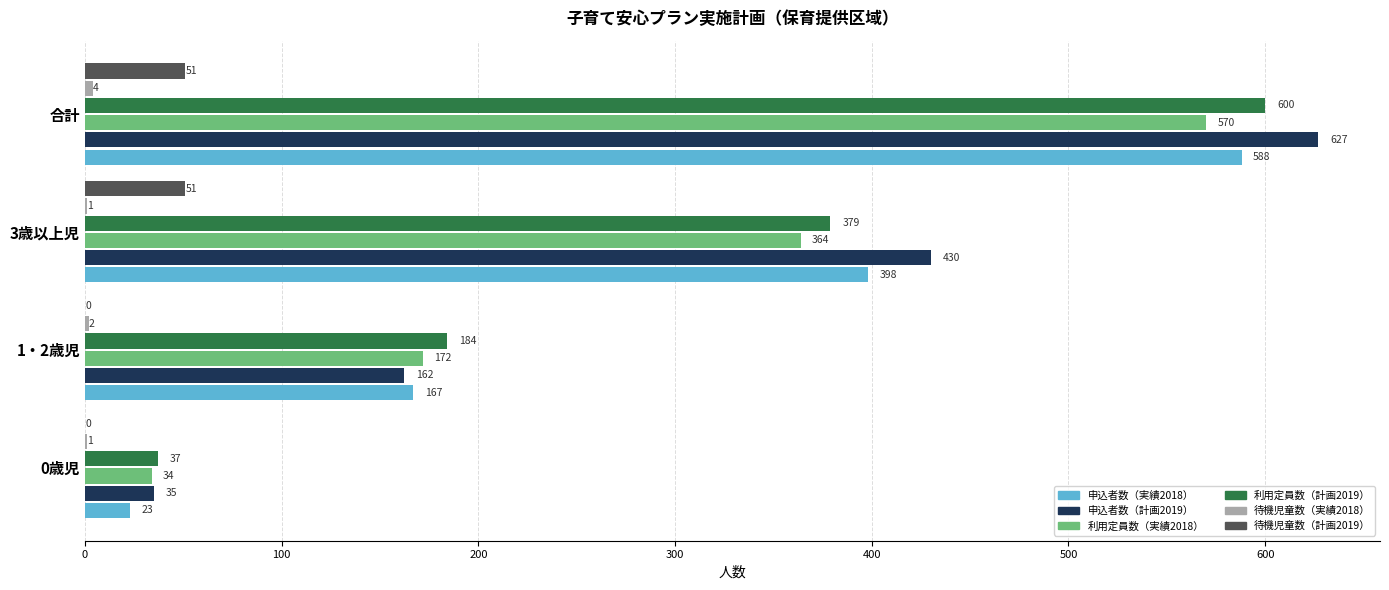

Is the value of 利用定員数（実績2018） at 0歳児 greater than the value of 申込者数（実績2018） at 1・2歳児?

No